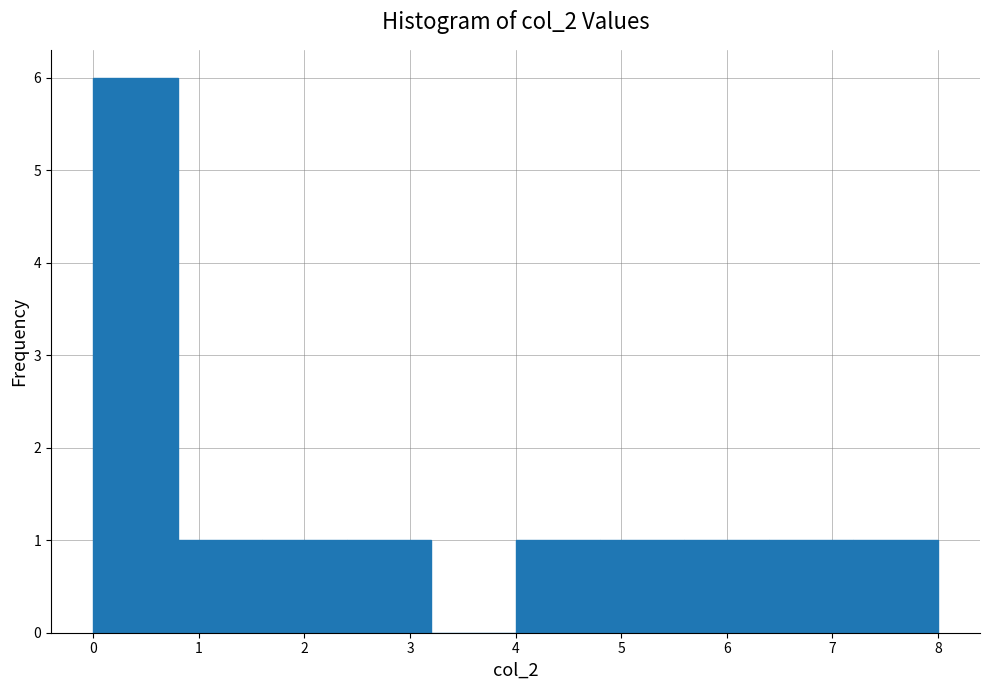

What is the height of the bar covering 2.4 to 3.2 on the x-axis? The values are not printed on the chart, so give them approximately, as read against the axis.

1